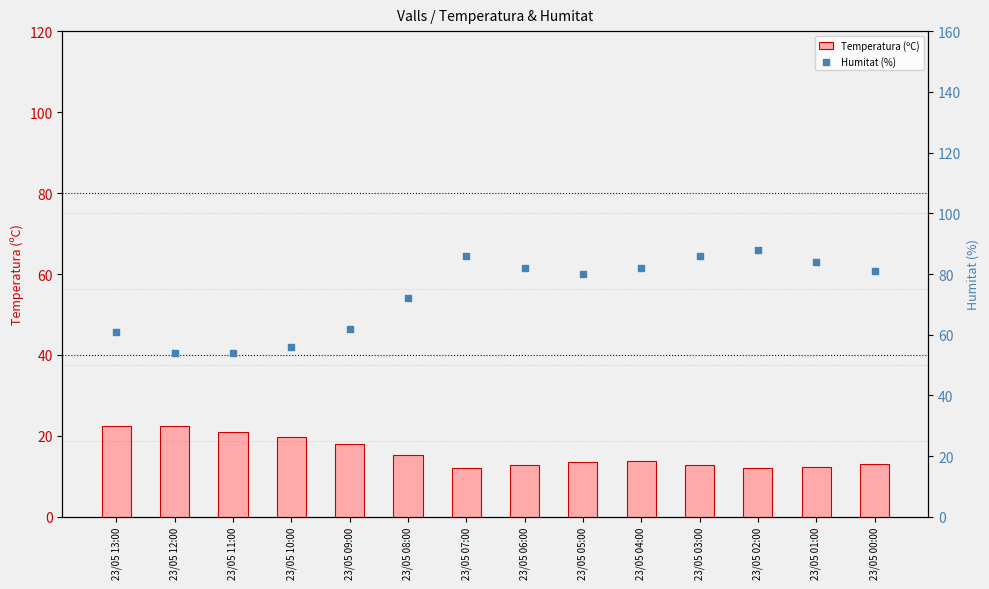

What is the total value across all series at 23/05 06:00?

94.8